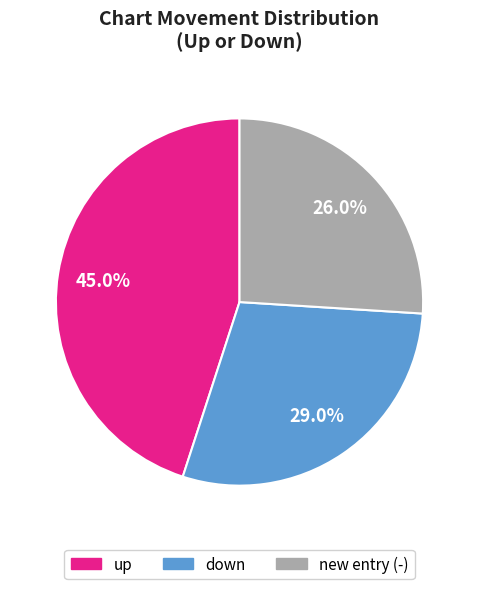

What is the smallest slice in the pie chart?

new entry (-)